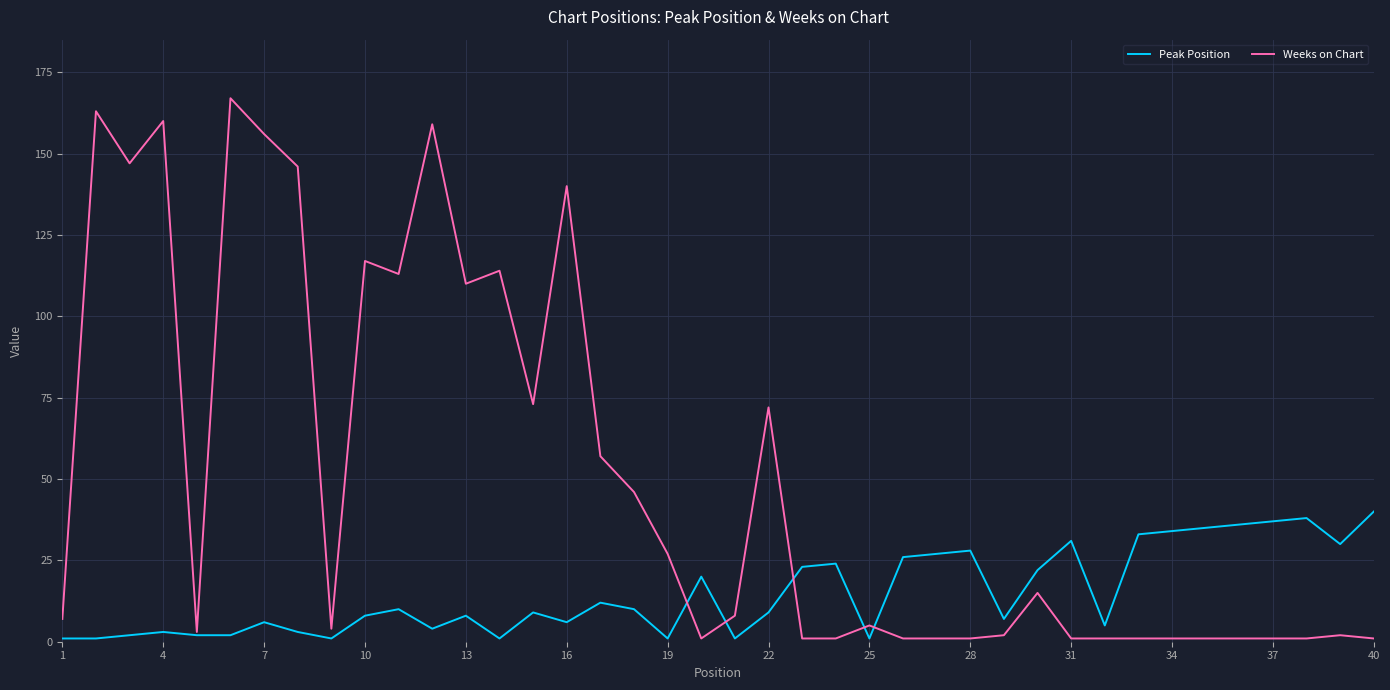

Which series has the largest range (max minus min)?

Weeks on Chart